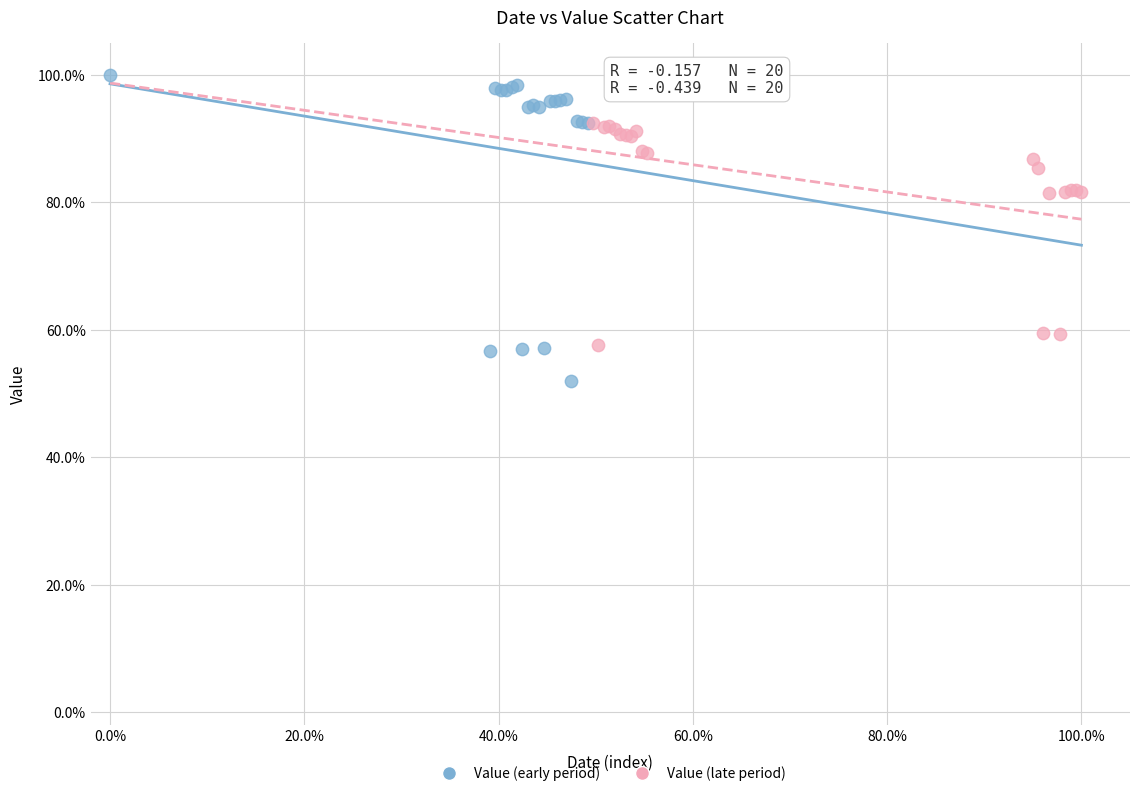

Which series reaches the minimum Y coordinate?

Value (early period)